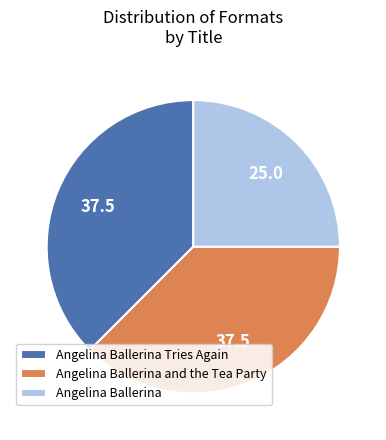

Which slice is the smallest?

Angelina Ballerina